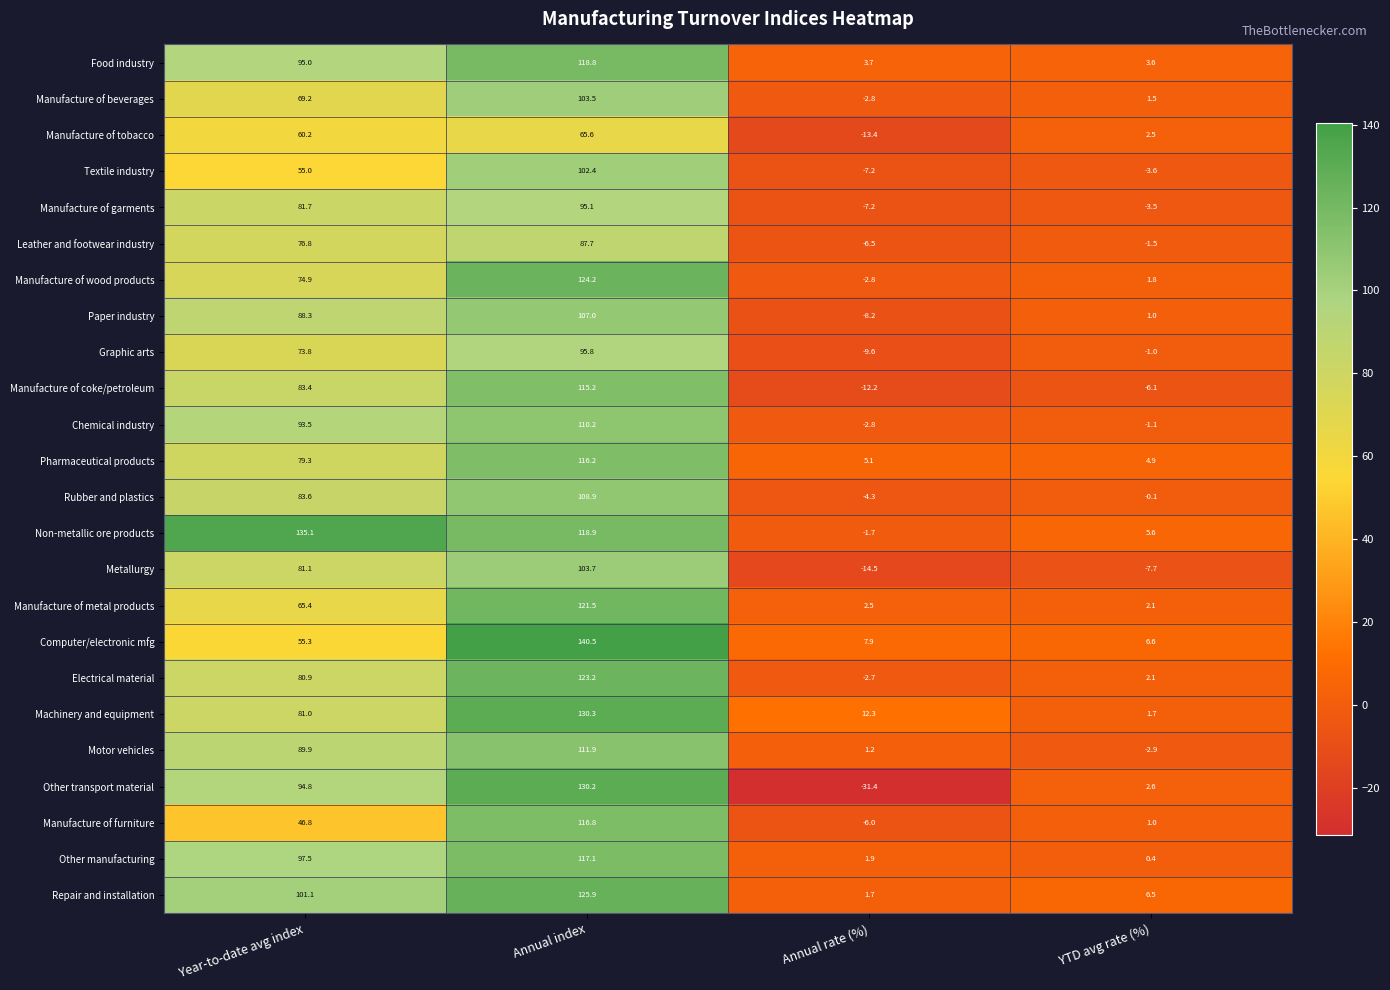

Rank the series by their maximum value, from highest to lowest.

Computer/electronic mfg, Non-metallic ore products, Machinery and equipment, Other transport material, Repair and installation, Manufacture of wood products, Electrical material, Manufacture of metal products, Food industry, Other manufacturing, Manufacture of furniture, Pharmaceutical products, Manufacture of coke/petroleum, Motor vehicles, Chemical industry, Rubber and plastics, Paper industry, Metallurgy, Manufacture of beverages, Textile industry, Graphic arts, Manufacture of garments, Leather and footwear industry, Manufacture of tobacco